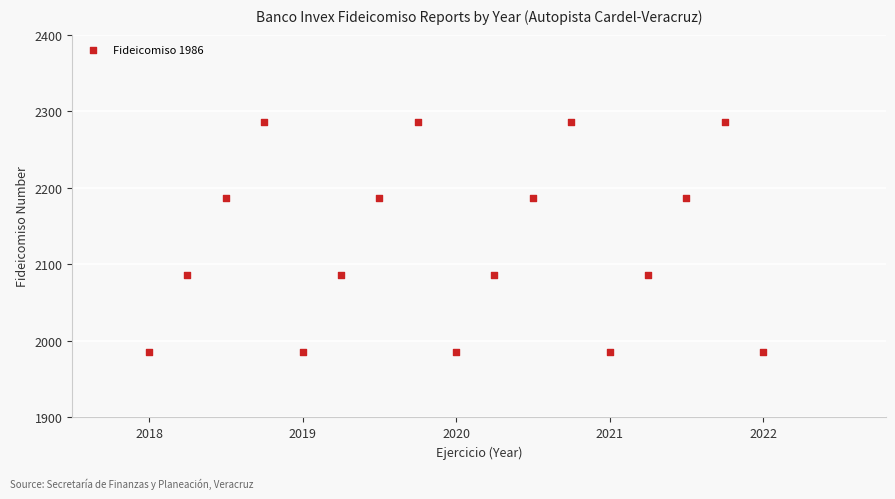

What is the range of Y values (max minus min)?

300